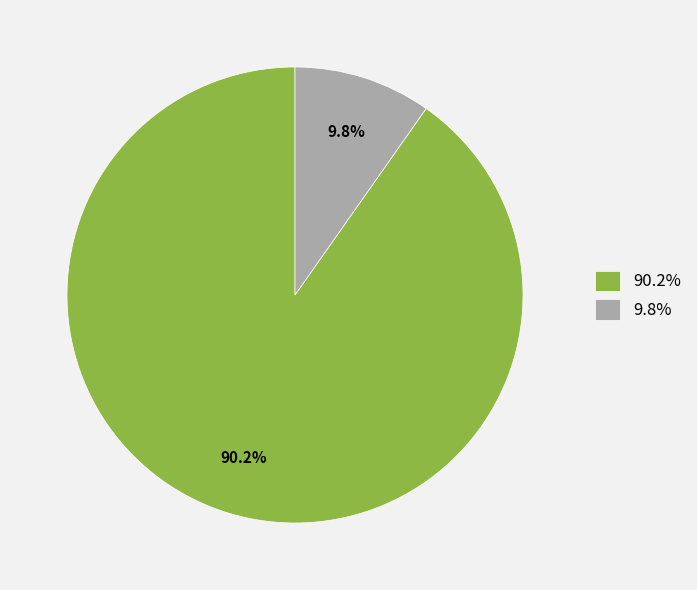

Is there any slice that represents more than half of the pie?

Yes